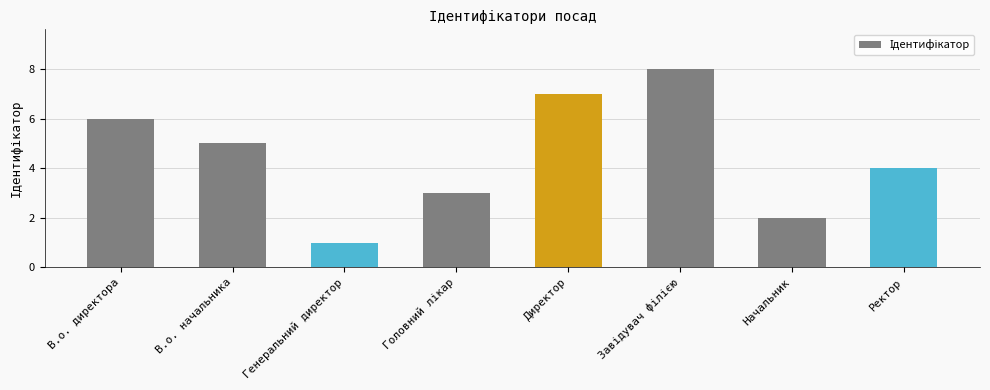

How many values are below 5?

4